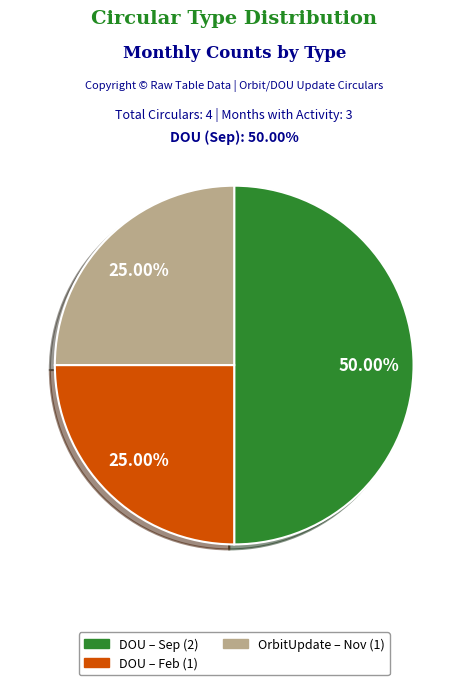

How many segments does this pie chart have?

3